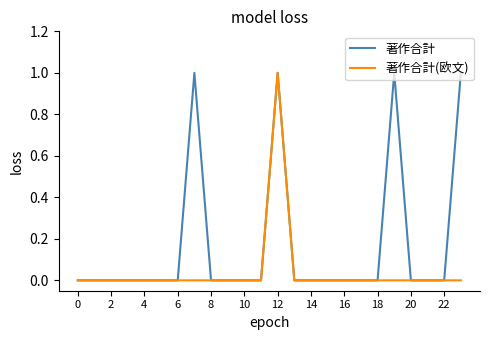

List the series in order of their overall mean, lowest first.

著作合計(欧文), 著作合計